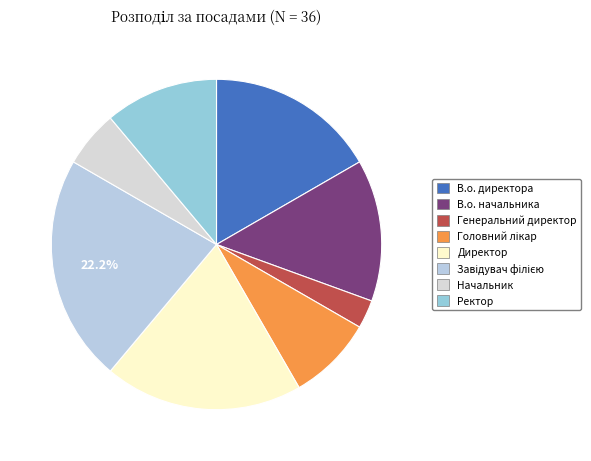

Which slice is the largest?

Завідувач філією